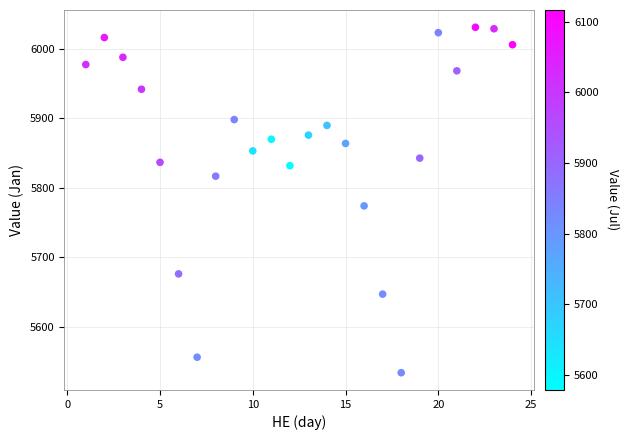

What Y value in the scatter plot is closest to 5782?

5773.8